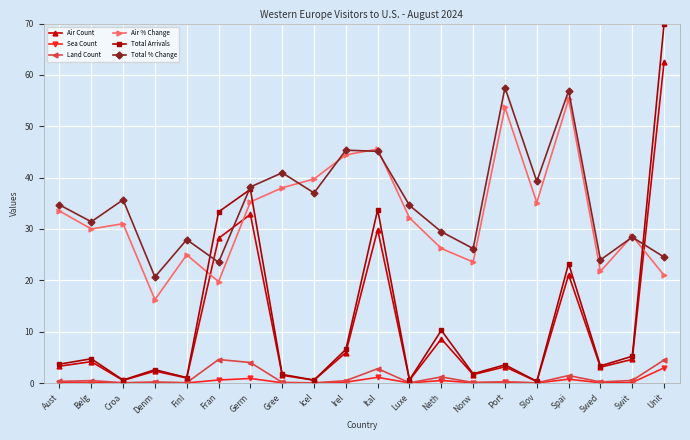

How many times do Total Arrivals and Total % Change cross each other?

3